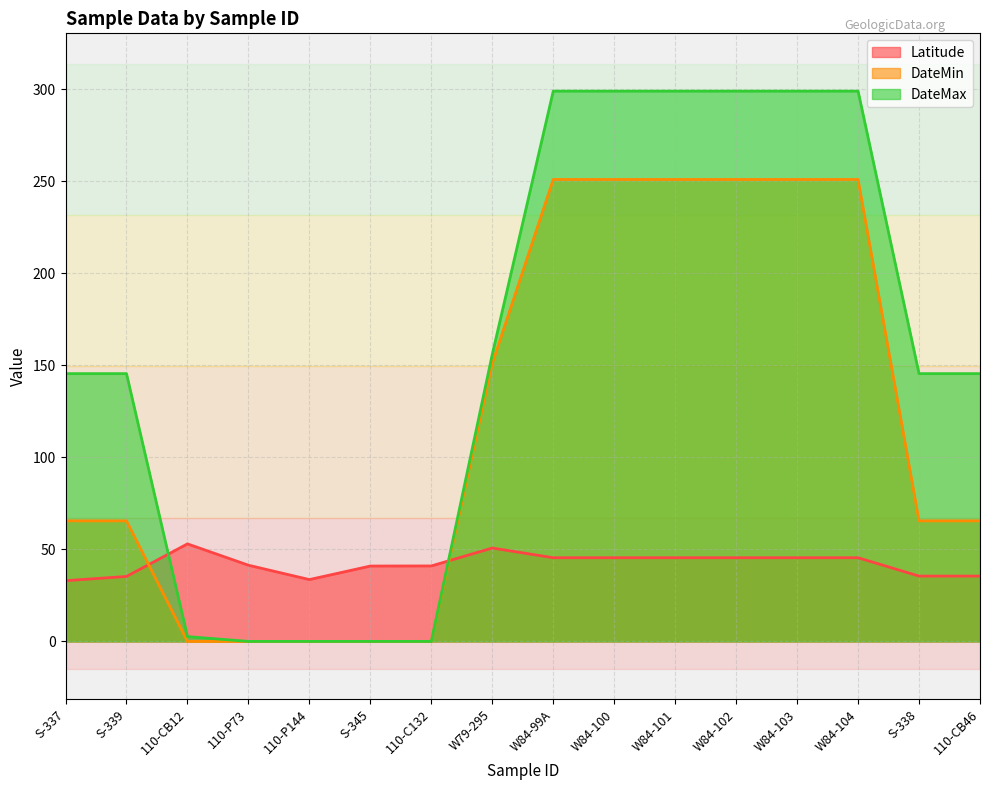

Read the Latitude value at 110-C132.

41.0